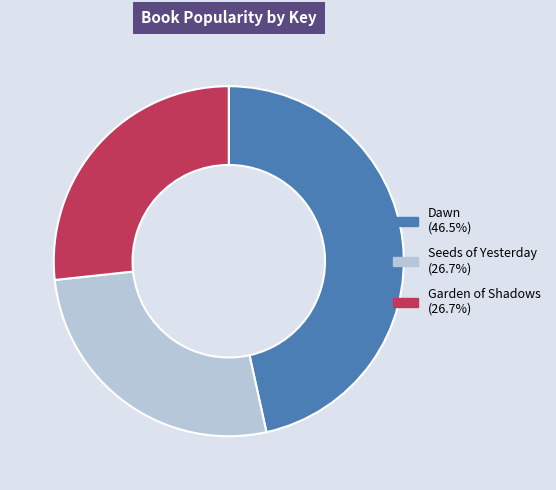

What is the ratio of the value at Dawn to the value at Garden of Shadows?

1.7